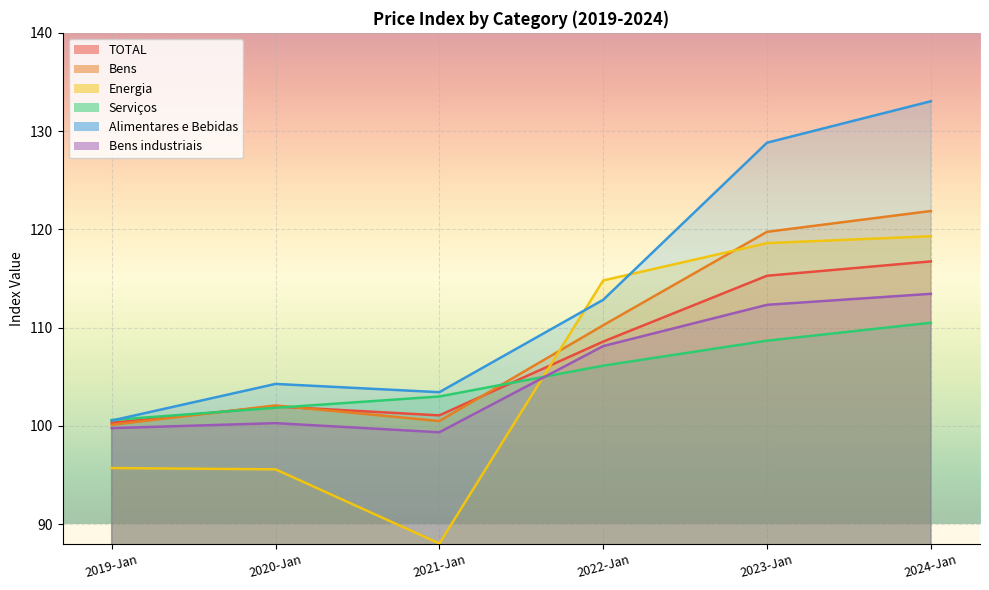

In TOTAL, how many points are lower than both neighbors (excluding endpoints)?

1